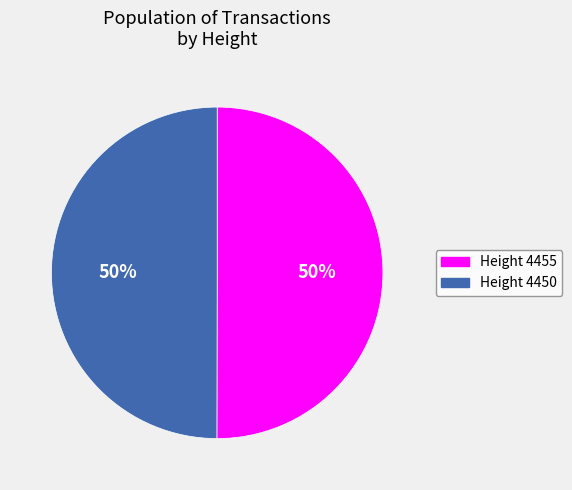

True or false: Height 4455 accounts for 50% of the total.

True